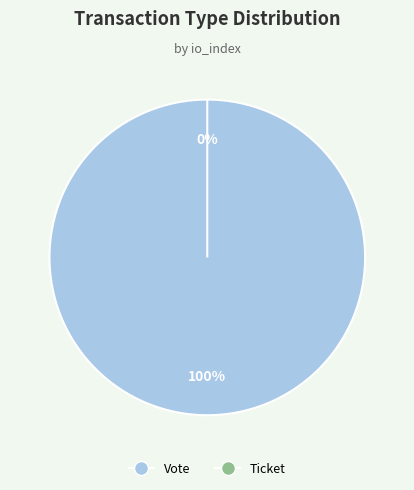

What is the change in value from Vote to Ticket?

-1